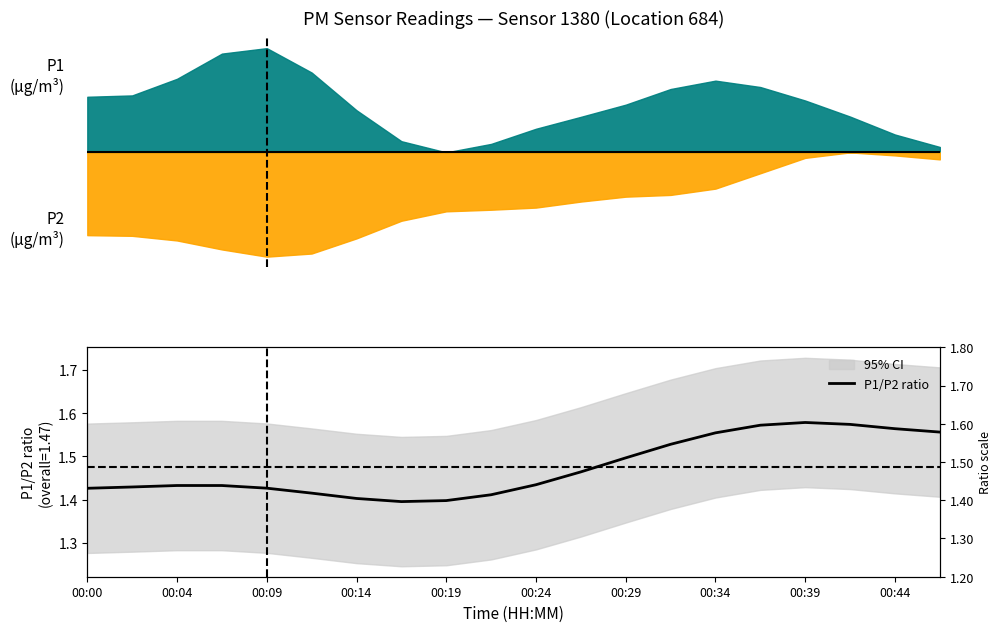

What is the minimum value shown in the chart?

1.4